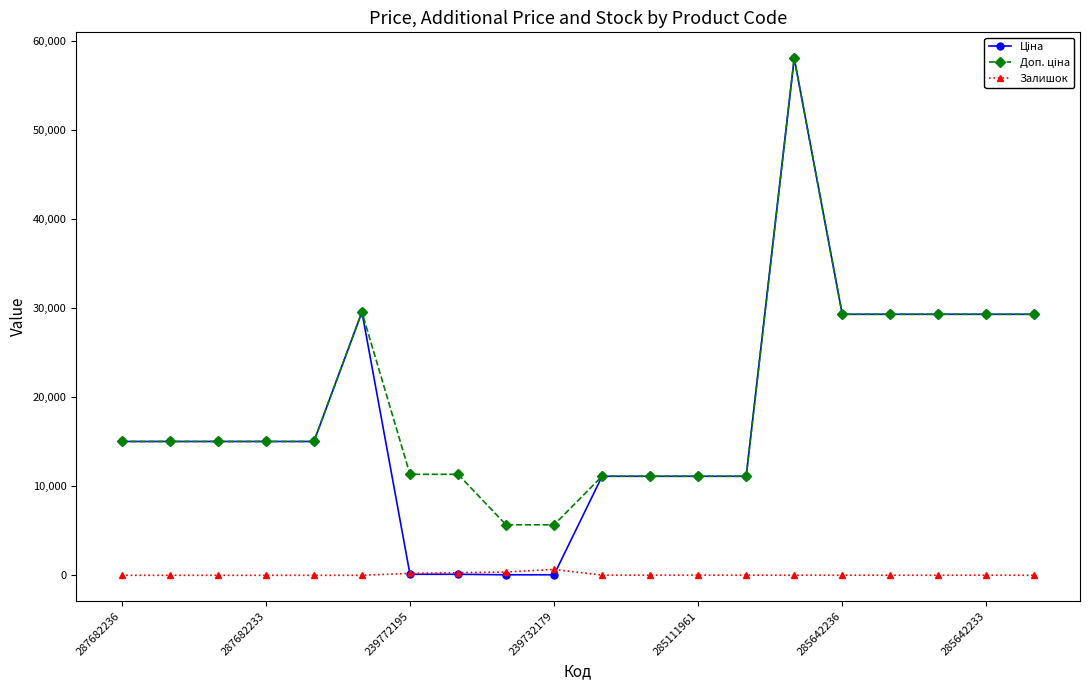

What is the maximum value shown in the chart?

58037.0